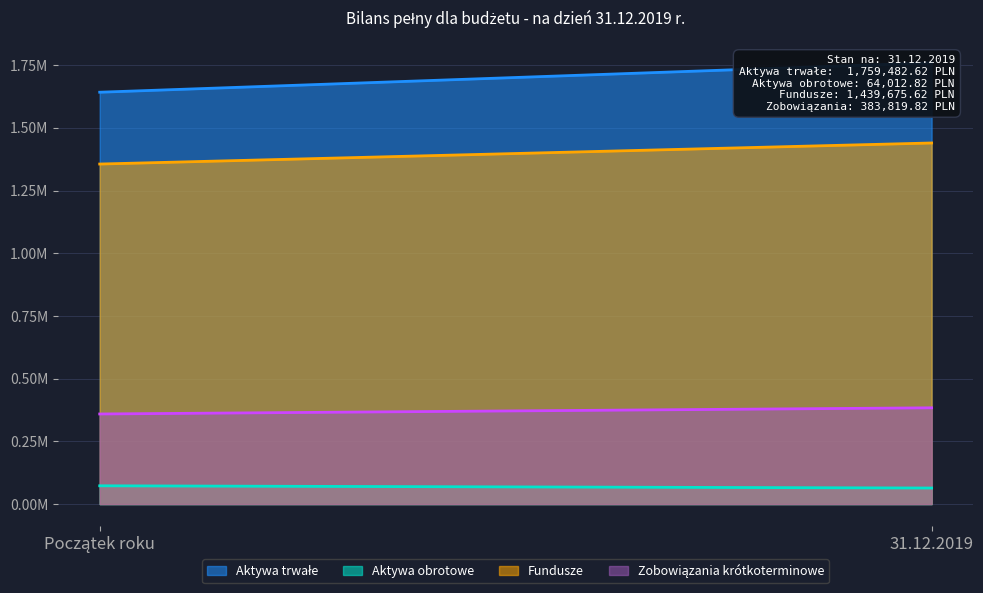

Which series has the largest range (max minus min)?

Aktywa trwałe